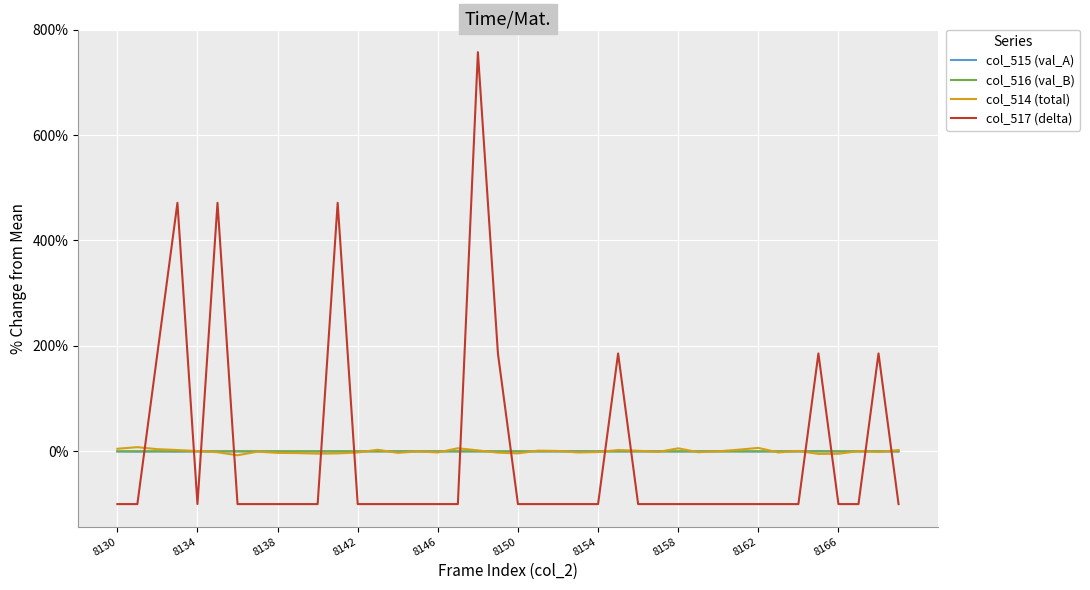

How many times do col_517 (delta) and col_516 (val_B) cross each other?

14